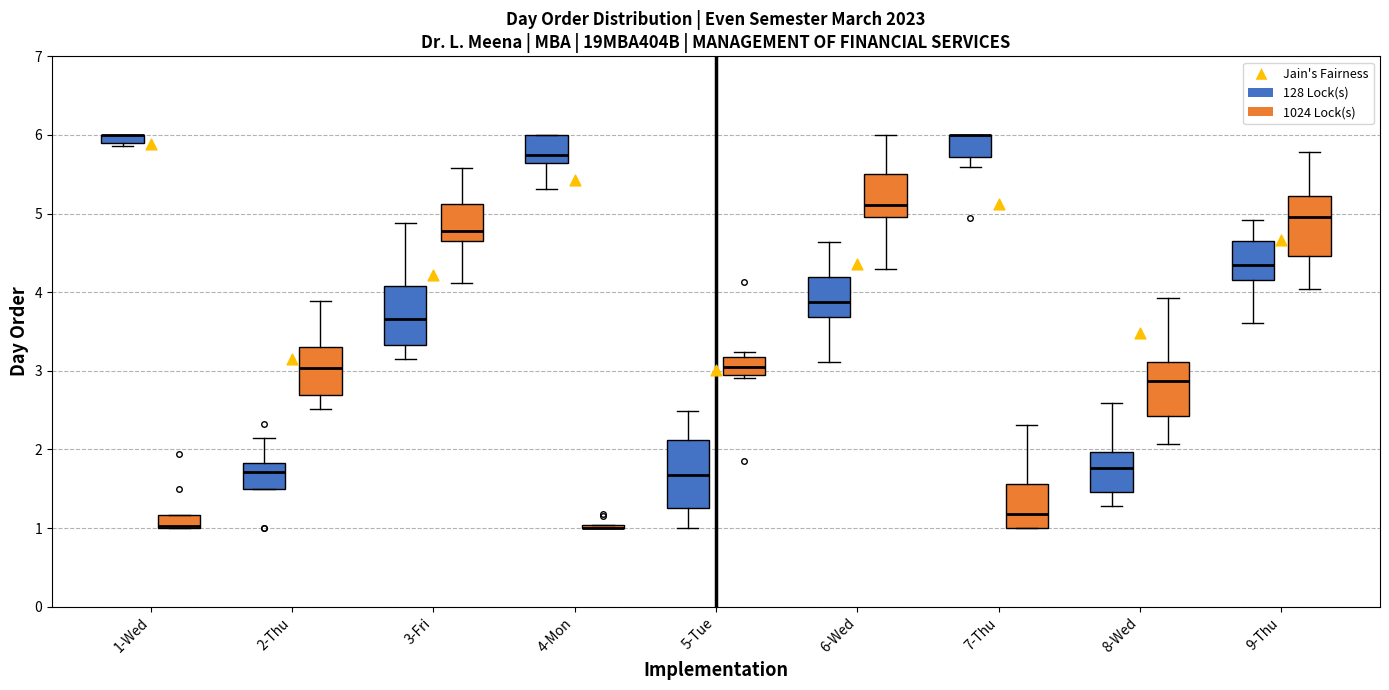

Where does the upper whisker of the box for 5-Tue (128 Lock(s)) end on the y-axis? The values are not printed on the chart, so give them approximately, as read against the axis.

2.5